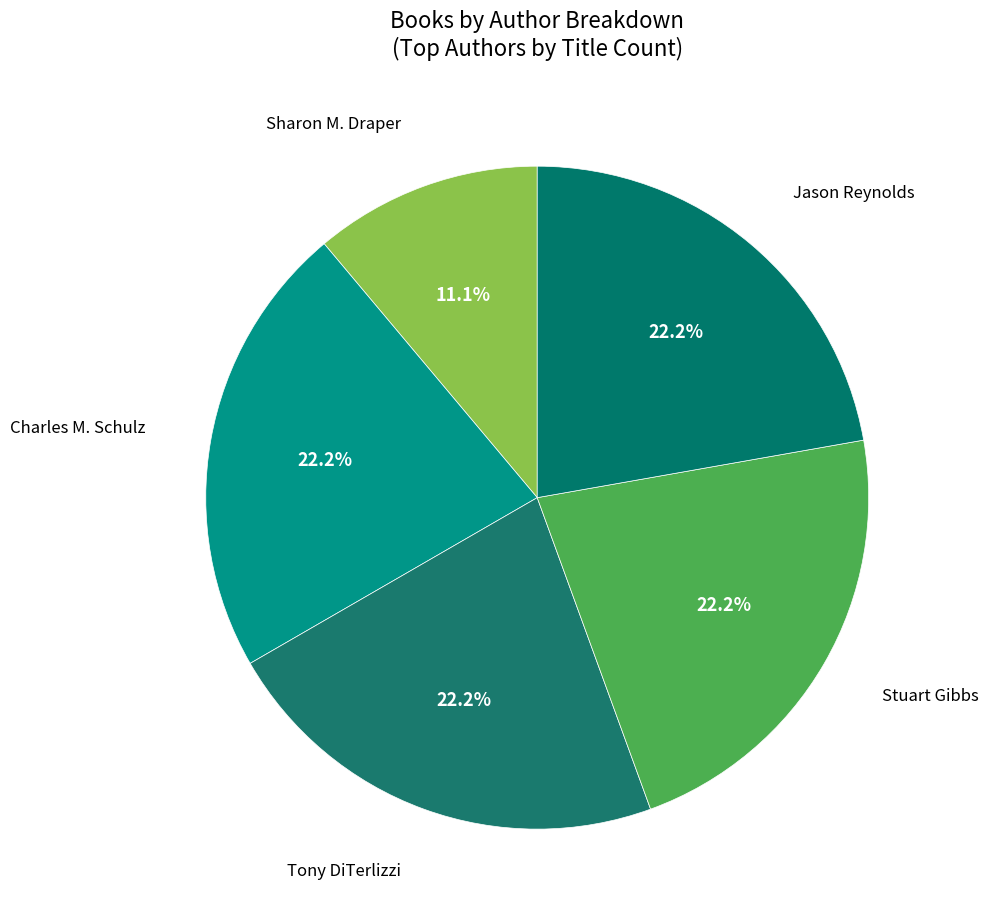

How many slices are in this pie chart?

5